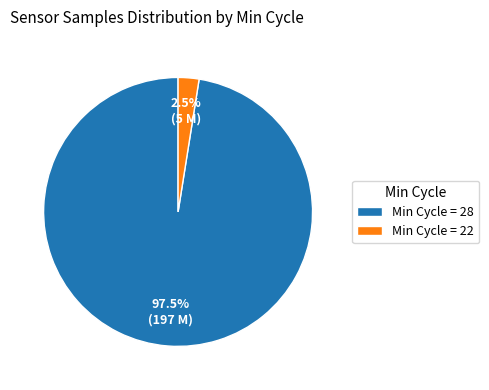

What is the total percentage of Min Cycle = 28 and Min Cycle = 22?

100.0%